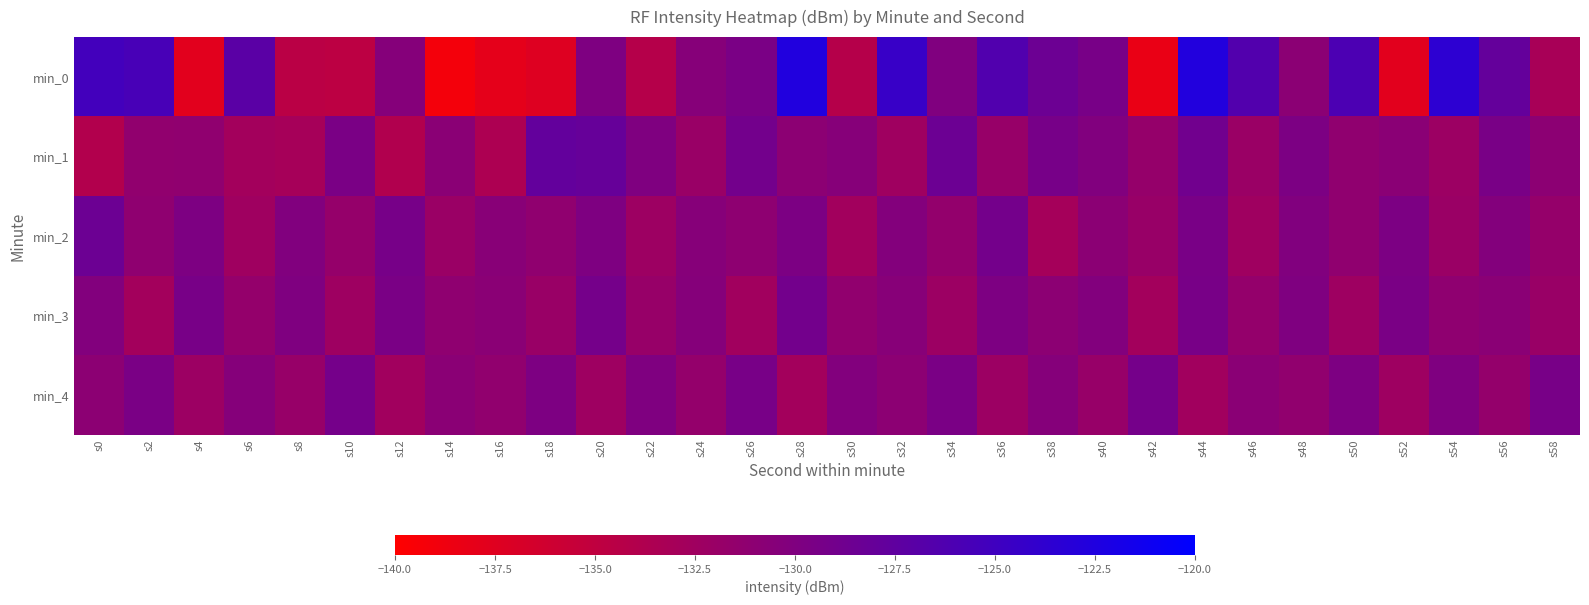

Between s28 and s42, which is larger?

s28